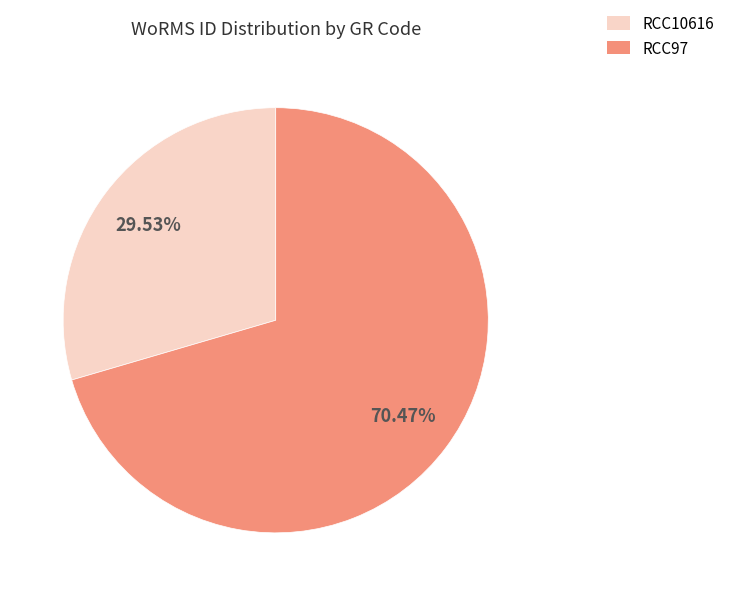

Rank the categories by value from lowest to highest.

RCC10616, RCC97